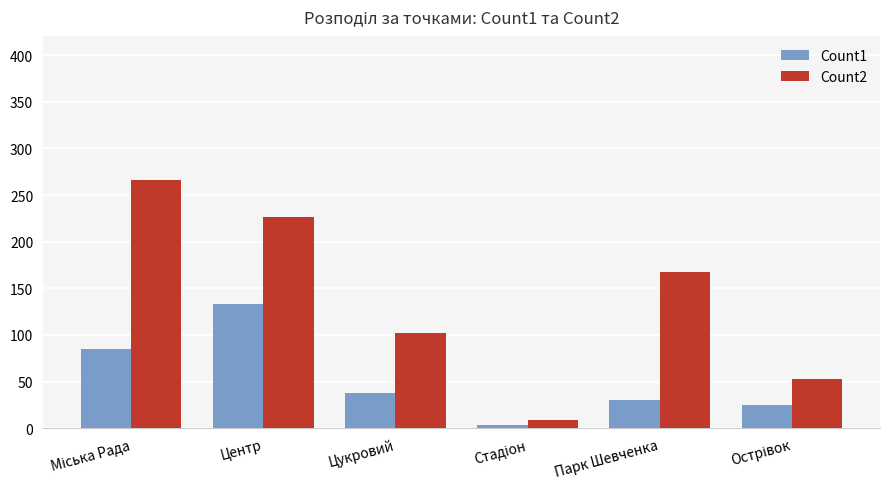

Reading left to right, extract all data points from this chart.

Count1: 85	133	38	3	30	25
Count2: 266	226	102	9	168	53